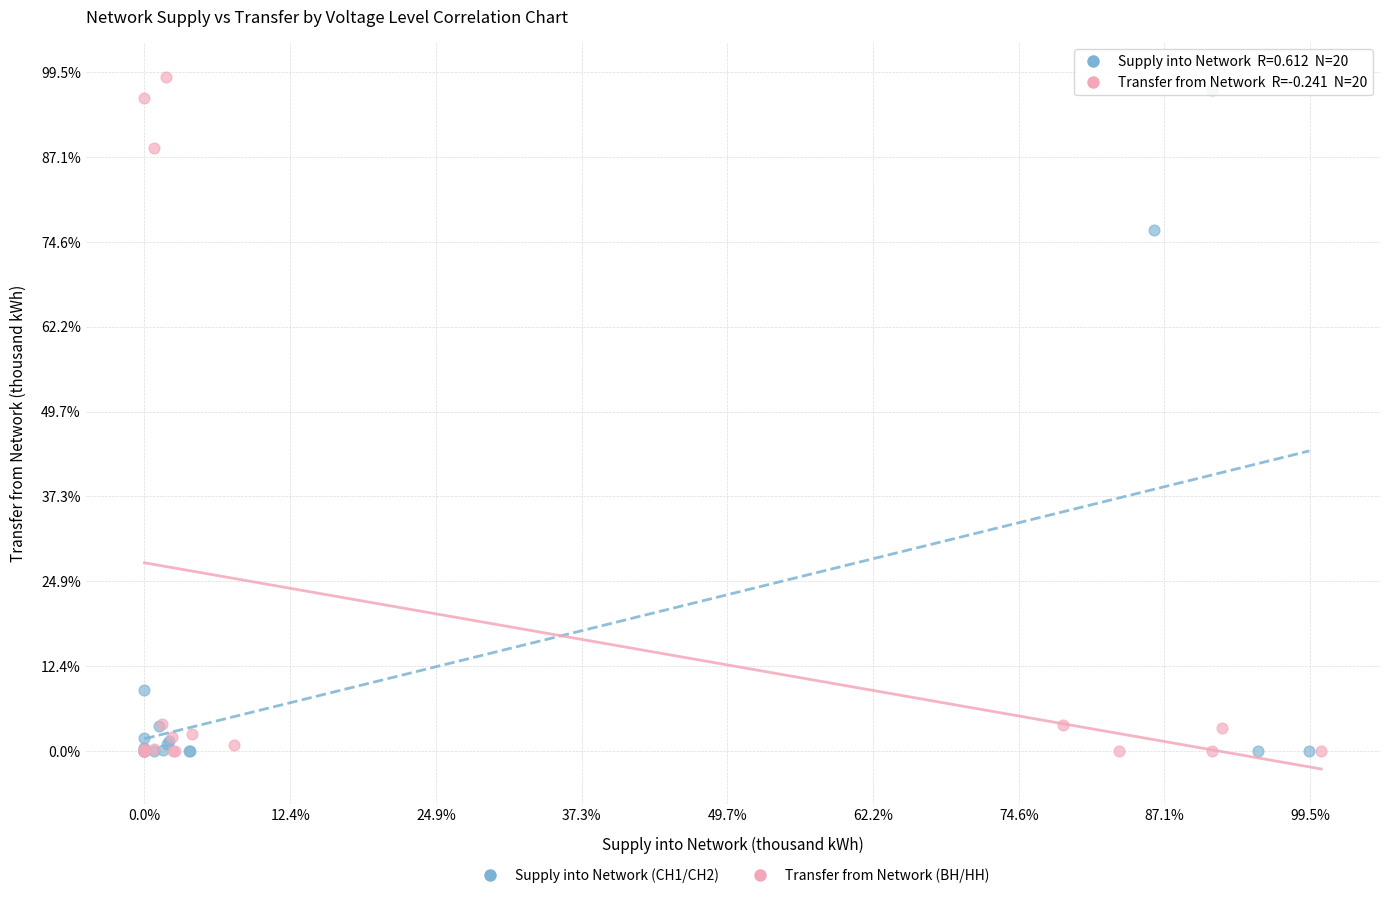

What are all the series names shown in the legend?

Supply into Network (СН1/СН2), Transfer from Network (ВН/НН)